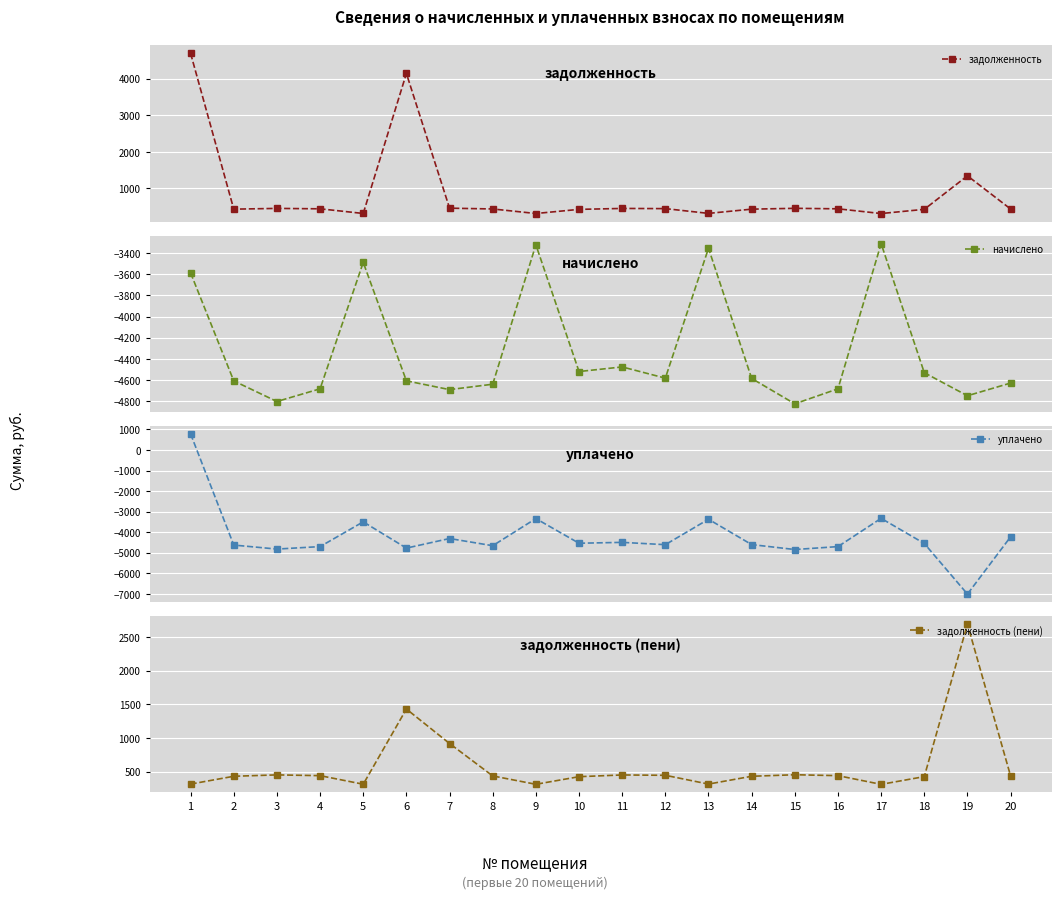

In задолженность (пени), how many points are lower than both neighbors (excluding endpoints)?

4